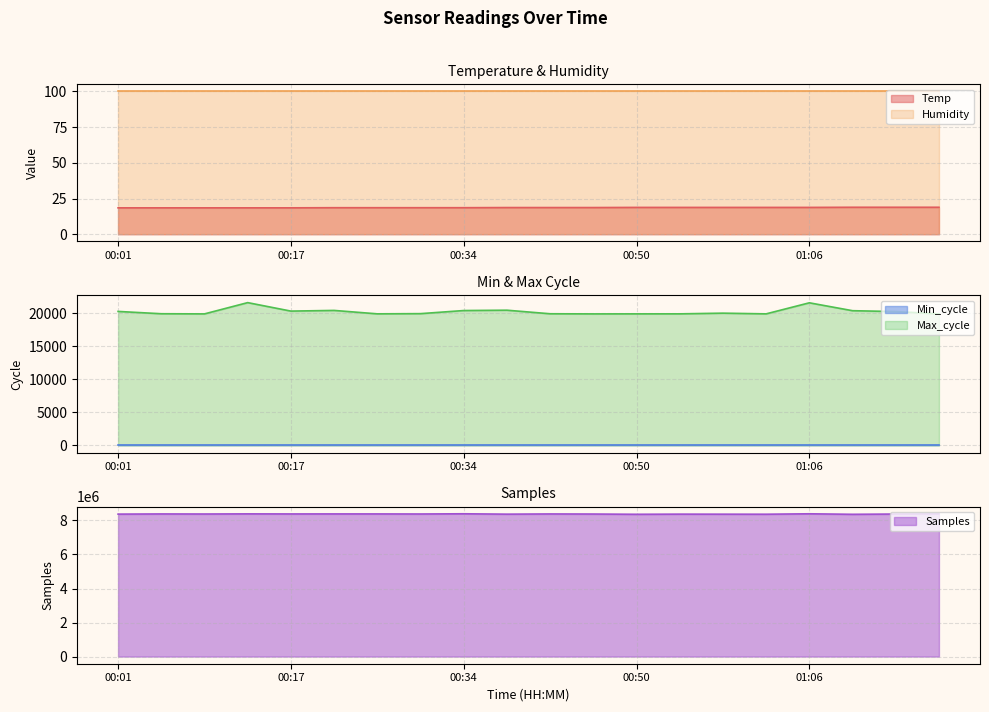

What is the difference between the maximum and second lowest values in the Max_cycle series?

1707